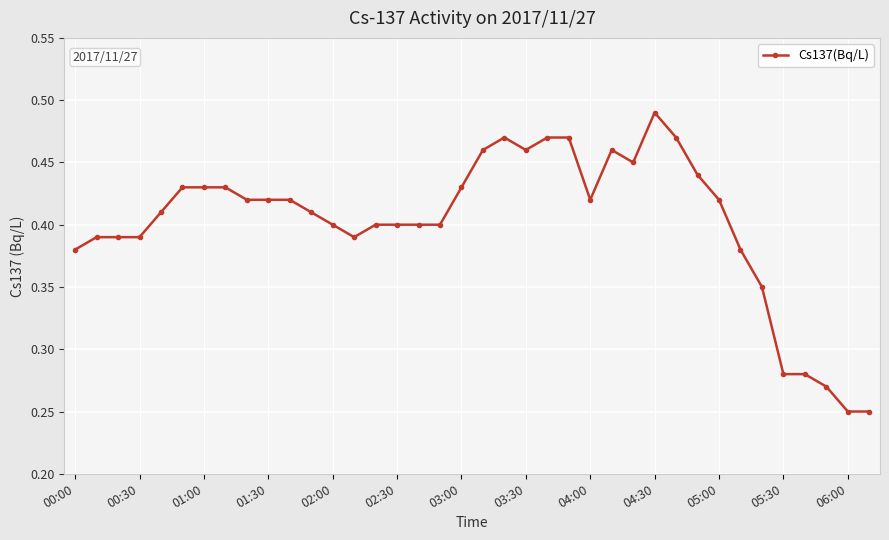

True or false: there are more than 0 points higher than both neighbors.

True